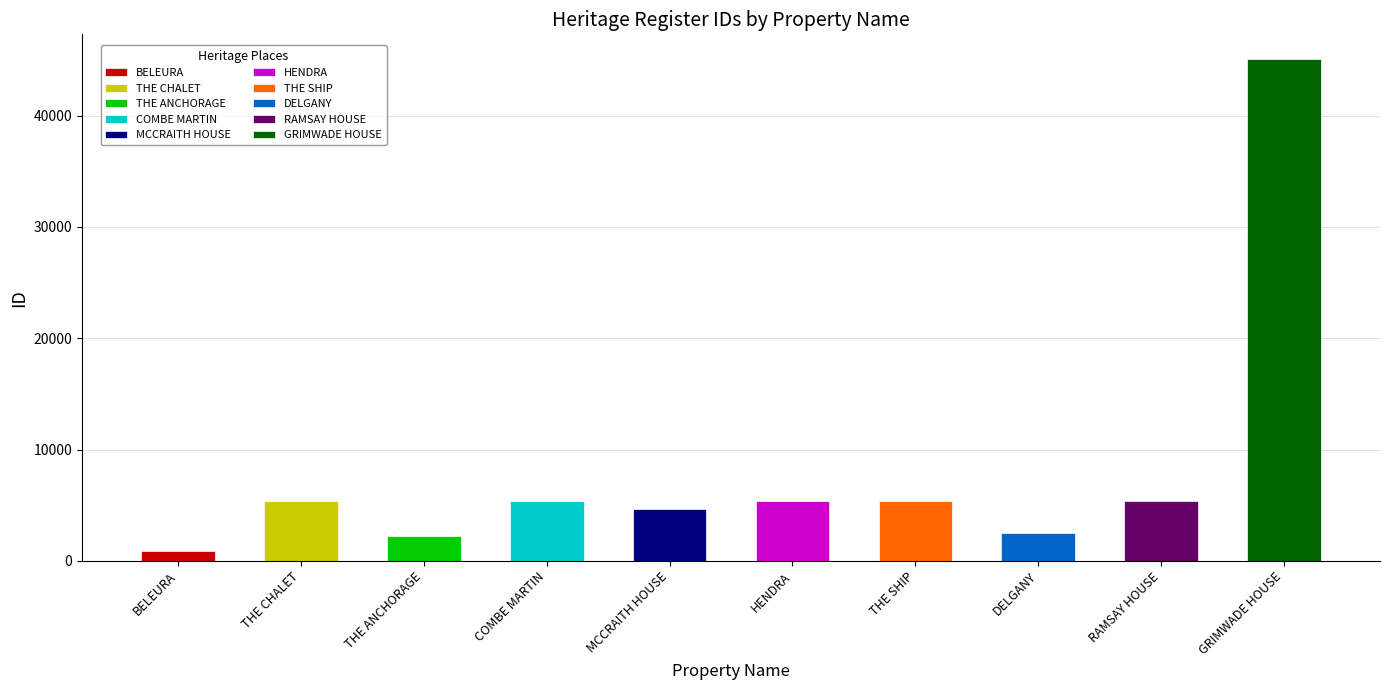

Between COMBE MARTIN and BELEURA, which is larger?

COMBE MARTIN